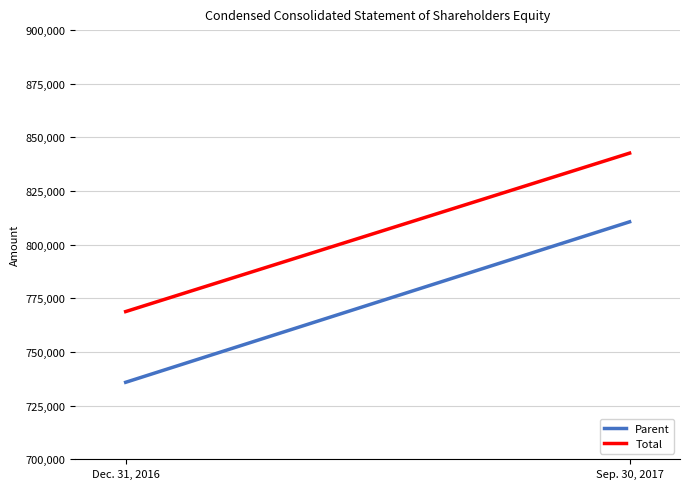

How many series are shown in this chart?

2